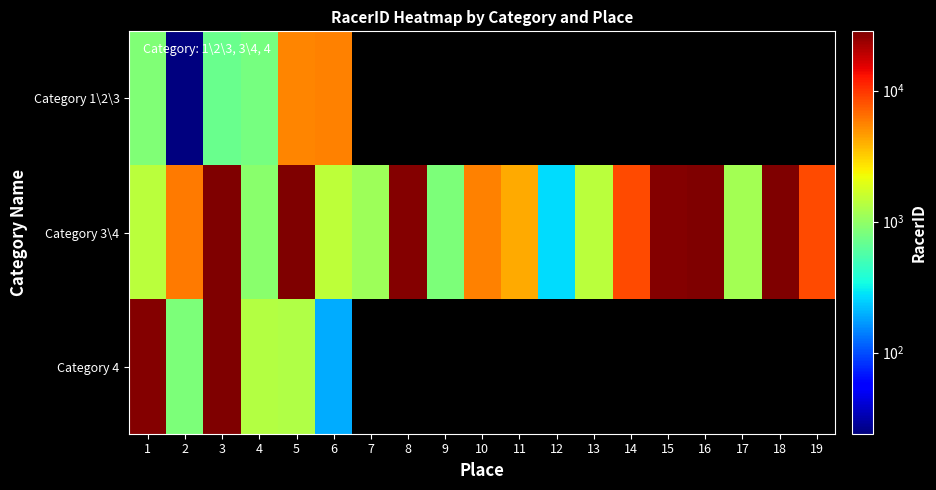

What is the difference between the second highest and second lowest values in the Category 3\4 series?

27490.0